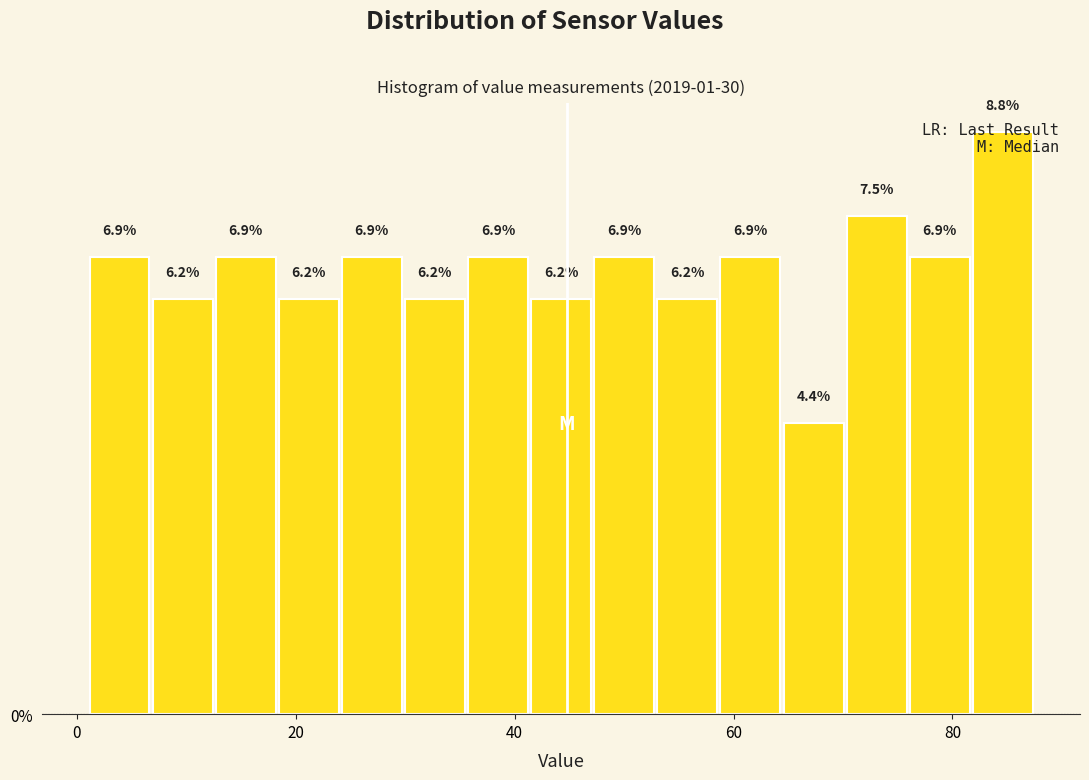

Around what value on the x-axis is the tallest bar? Give the approximate position of its centre, as read against the axis.

84